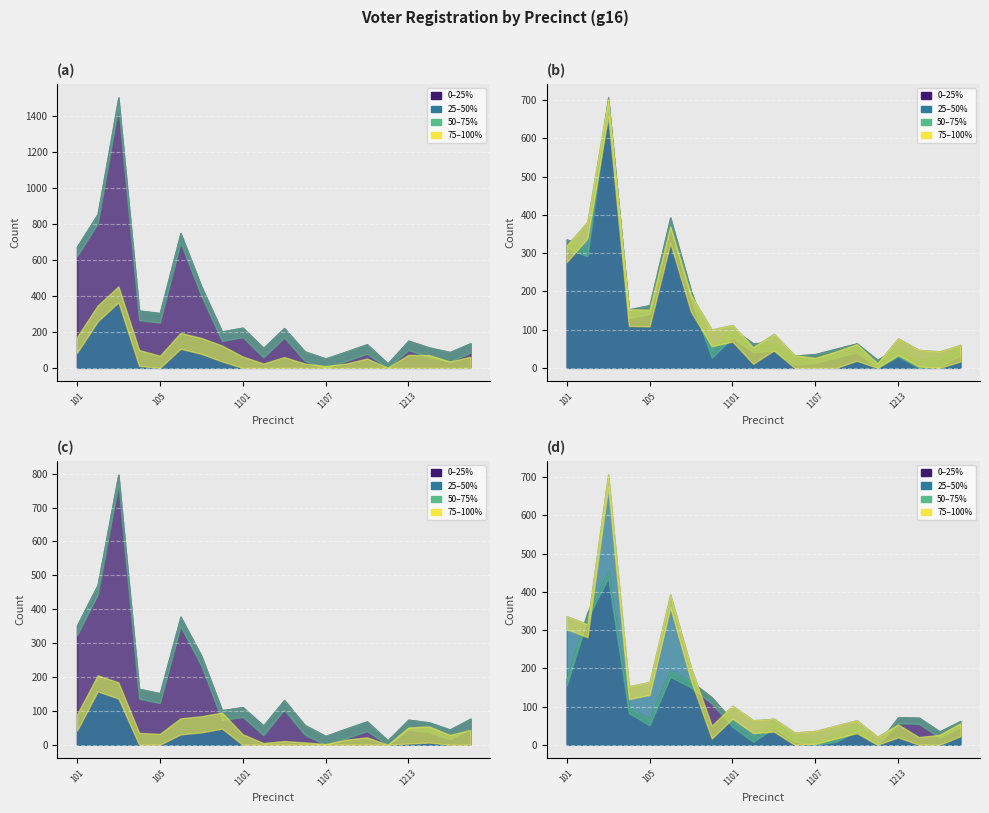

True or false: dem and totreg_r intersect in this chart.

False